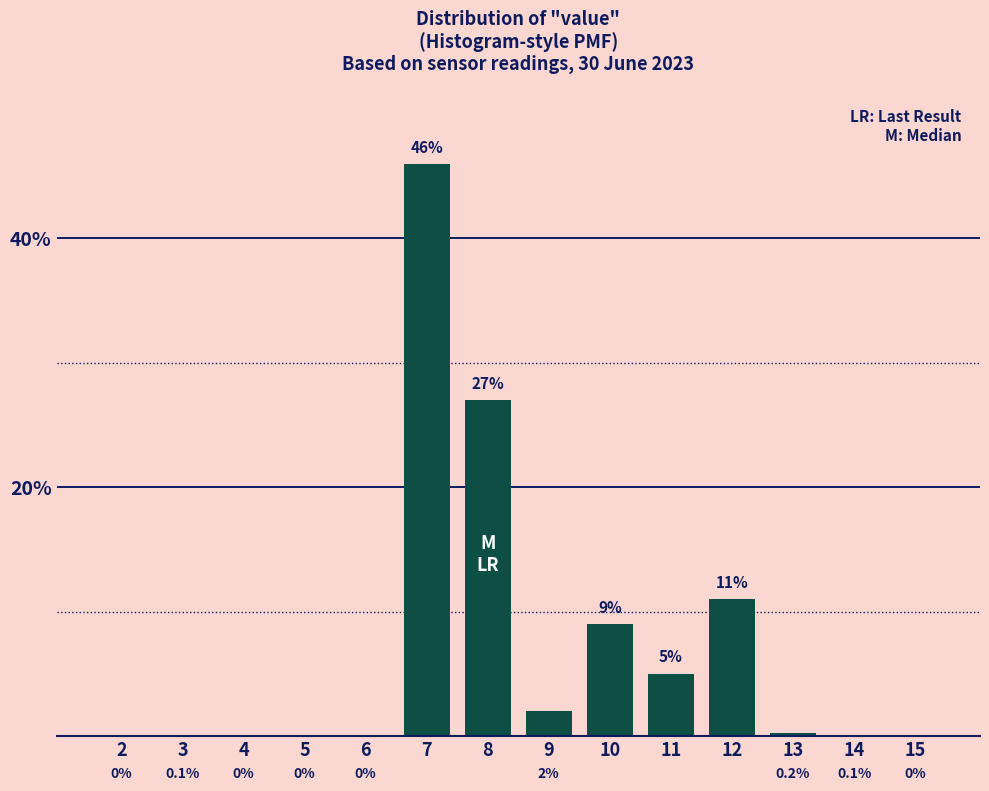

Reading left to right, list all the values displayed in this chart.

2=0.0	3=0.1	4=0.0	5=0.0	6=0.0	7=46.0	8=27.0	9=2.0	10=9.0	11=5.0	12=11.0	13=0.2	14=0.1	15=0.0